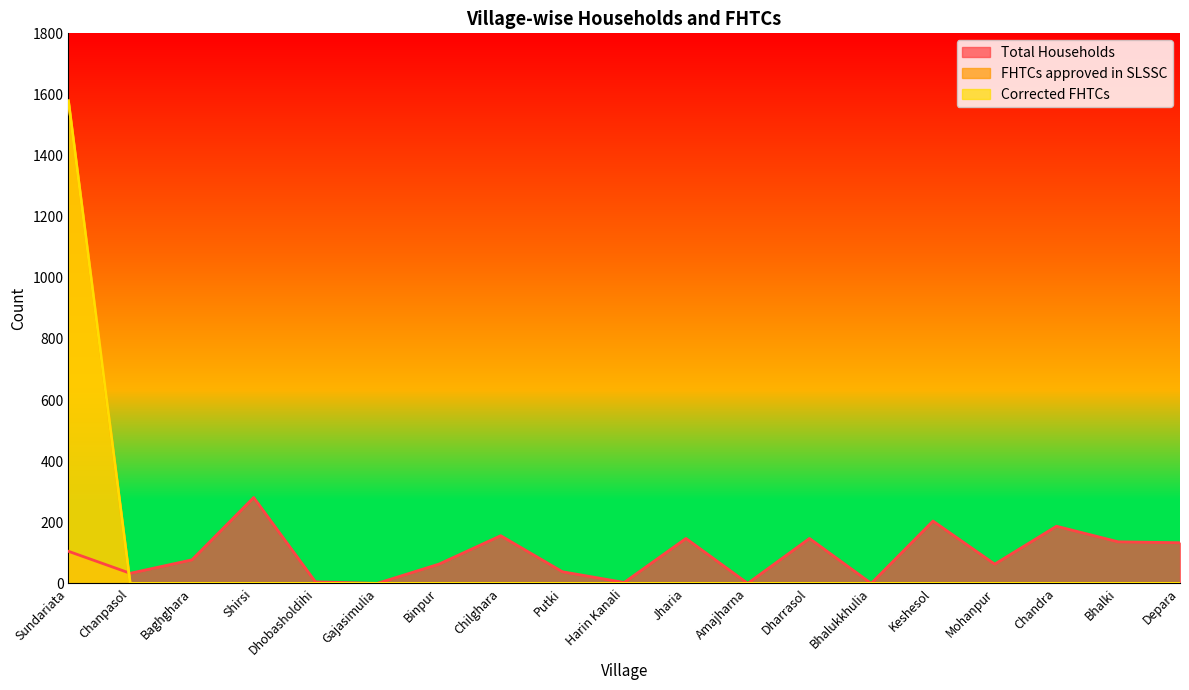

Which category has the lowest value in the Corrected FHTCs series?

Chanpasol